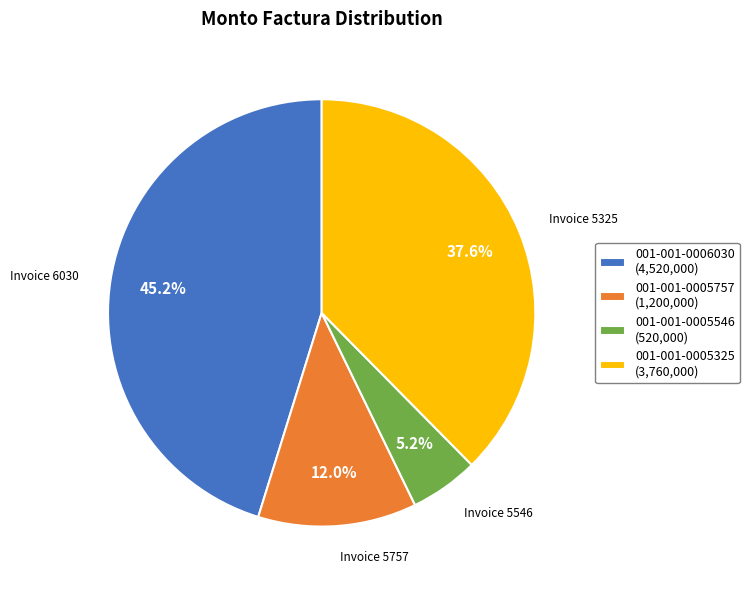

What percentage is the 001-001-0005546 slice, to the nearest percent?

5%